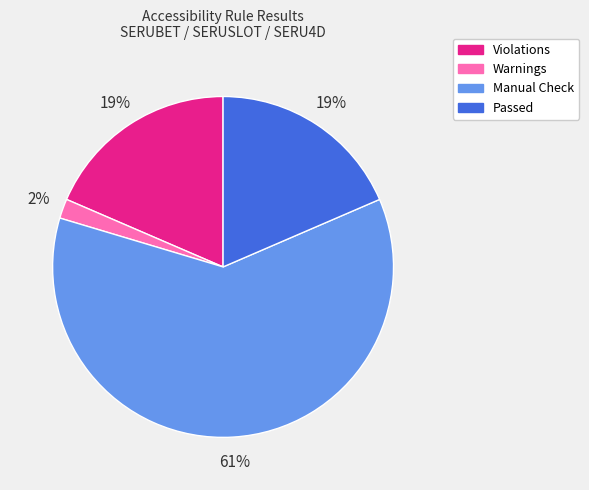

To the nearest percent, what is the average slice percentage?

25%